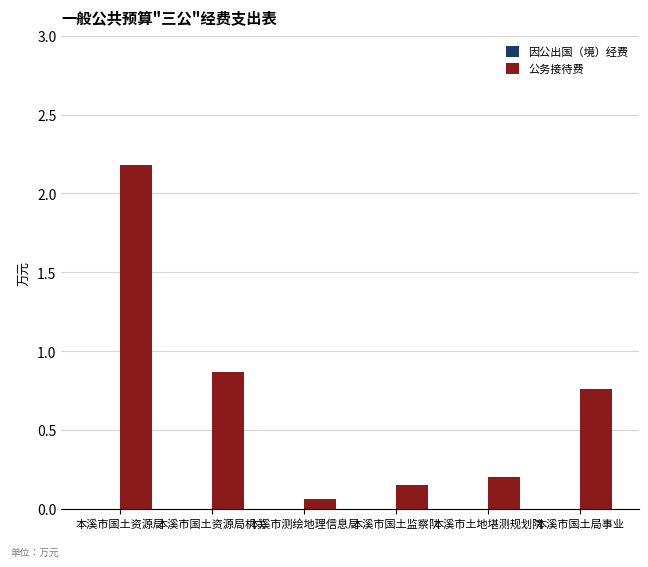

Which label corresponds to the smallest value in the chart?

本溪市测绘地理信息局